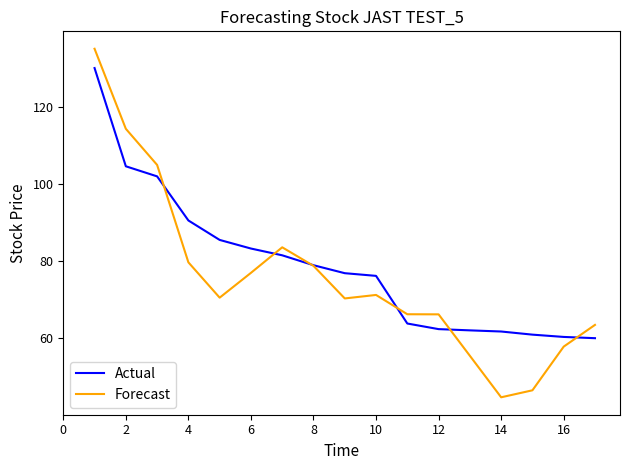

List the series in order of their peak value, highest first.

Forecast, Actual